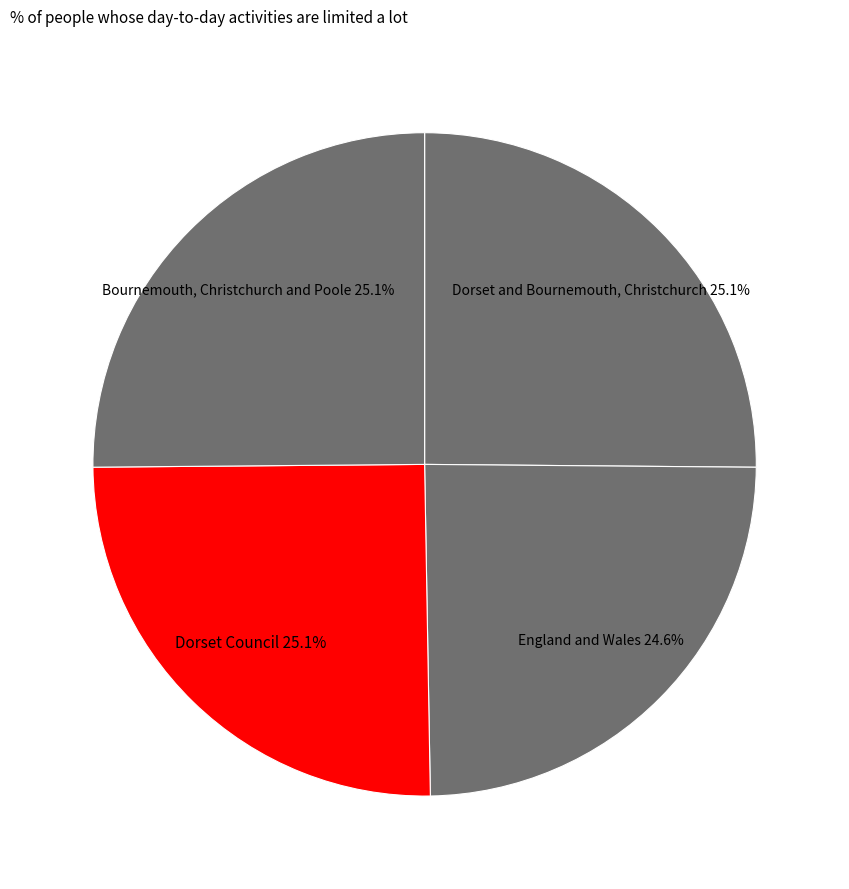

Does any single category account for the majority?

No